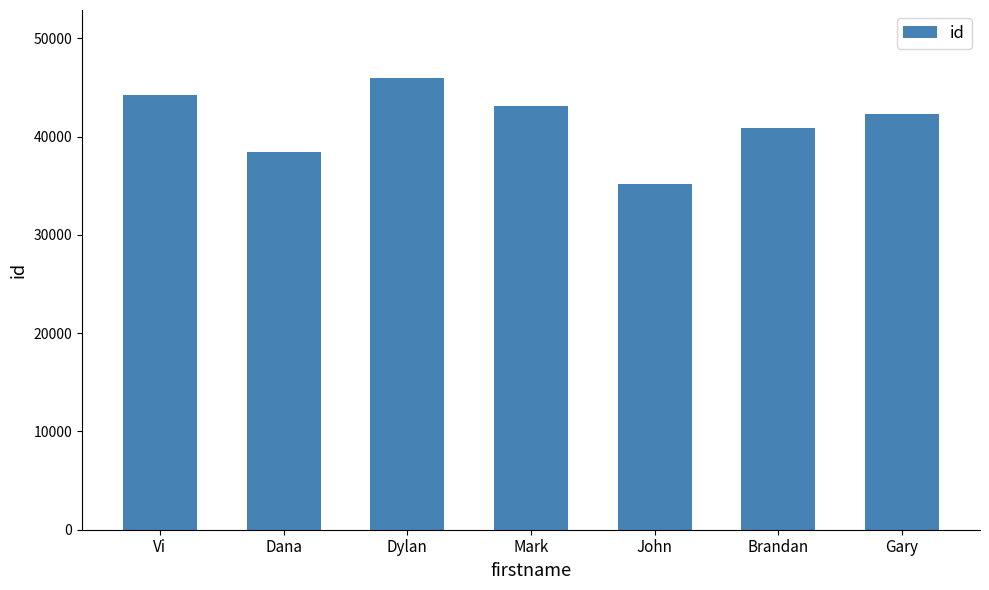

Between Vi and Dana, which is larger?

Vi